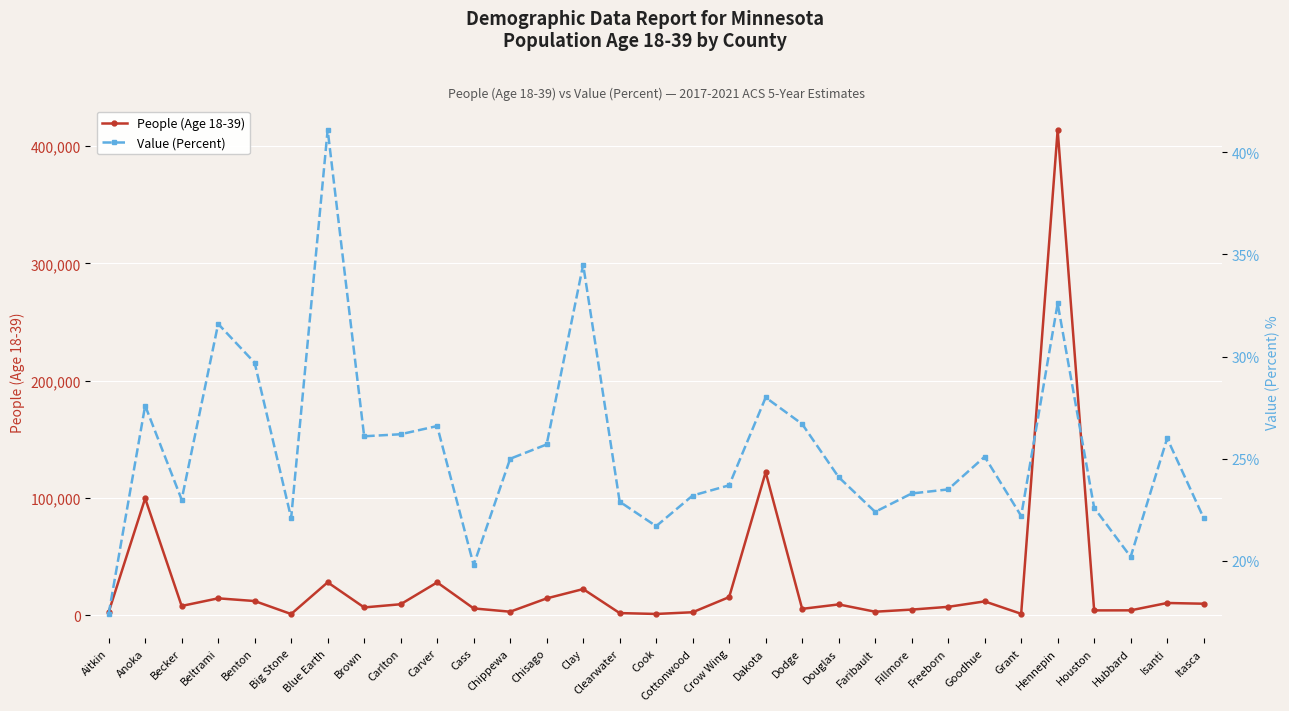

How many values in the Value (Percent) series exceed 24?

16